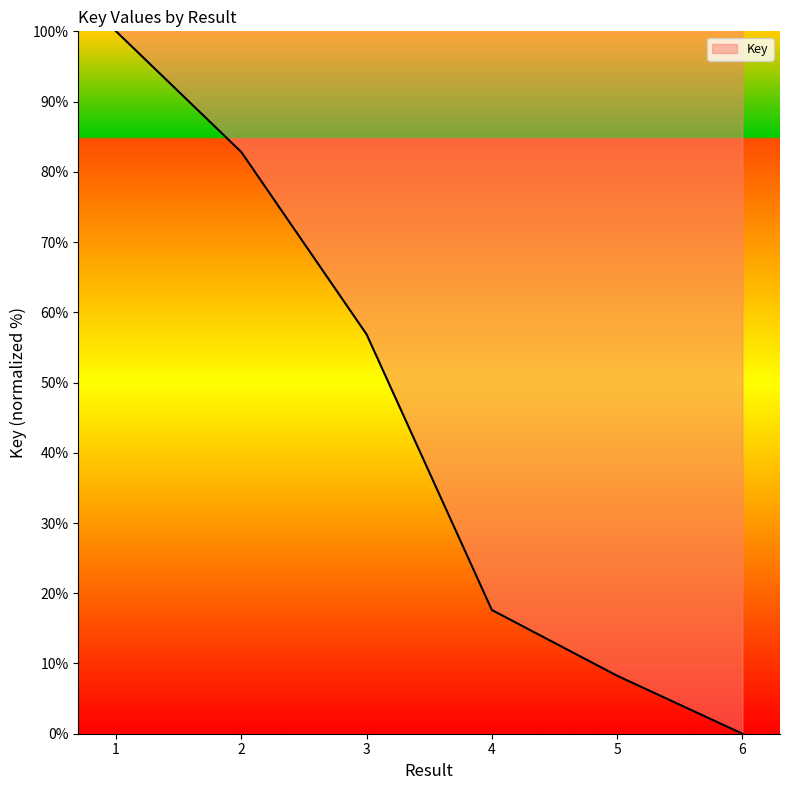

True or false: the data has more than 1 interior local peaks.

False